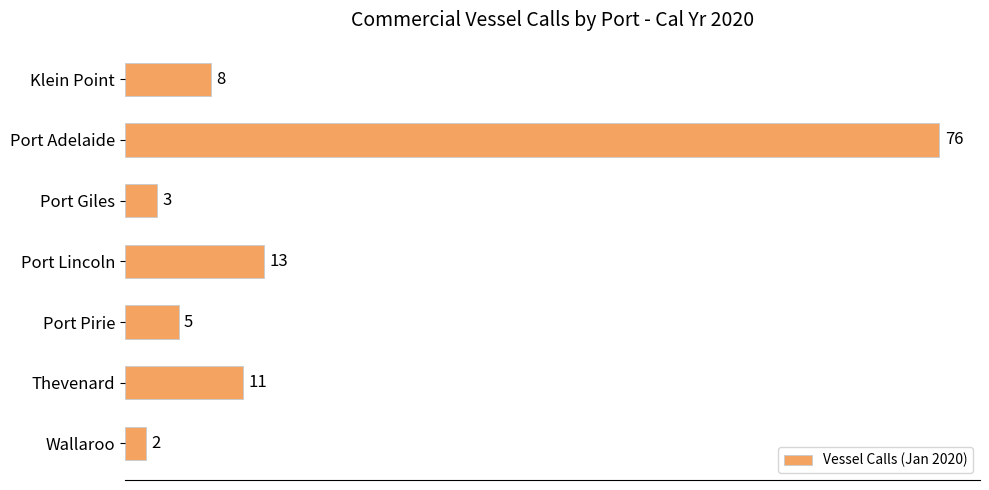

What is the difference between the maximum and minimum values?

74